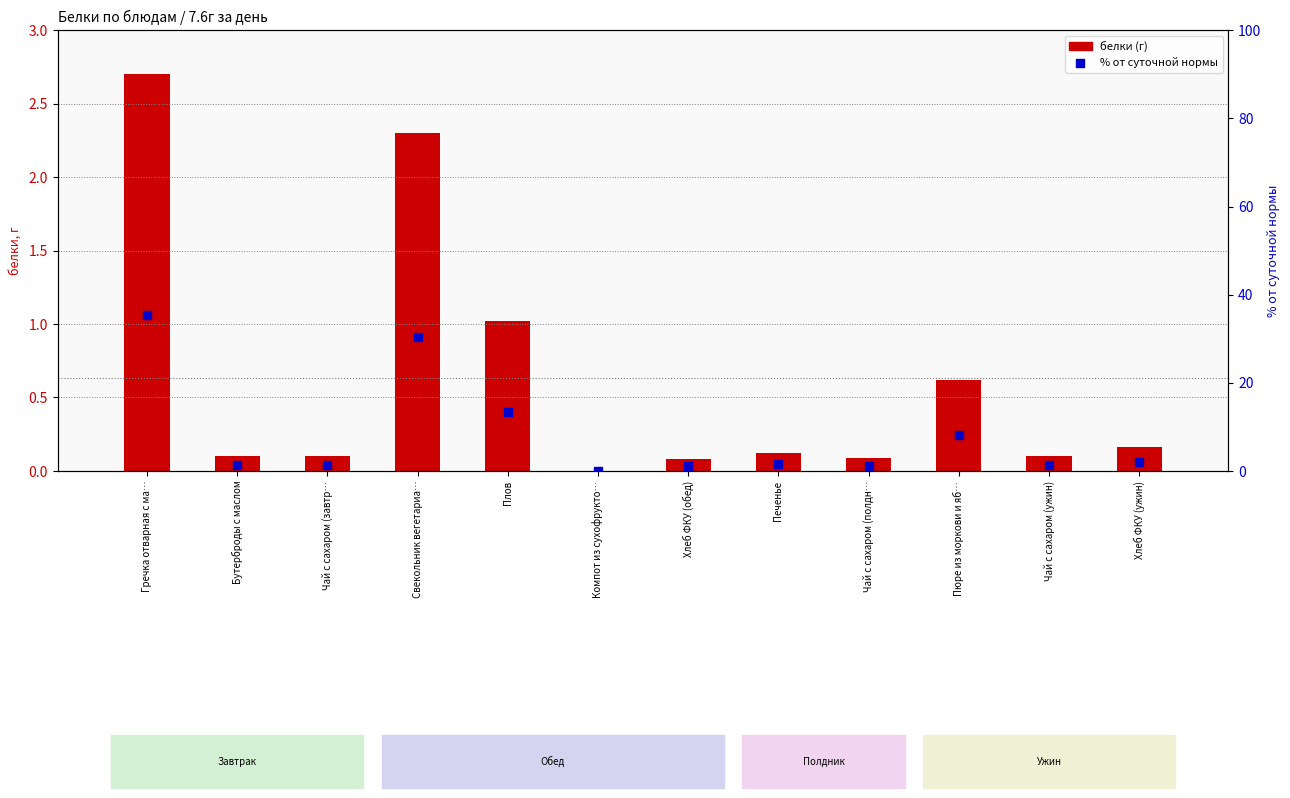

Is the value of % от суточной нормы at Плов greater than the value of белки (г) at Хлеб ФКУ (обед)?

Yes